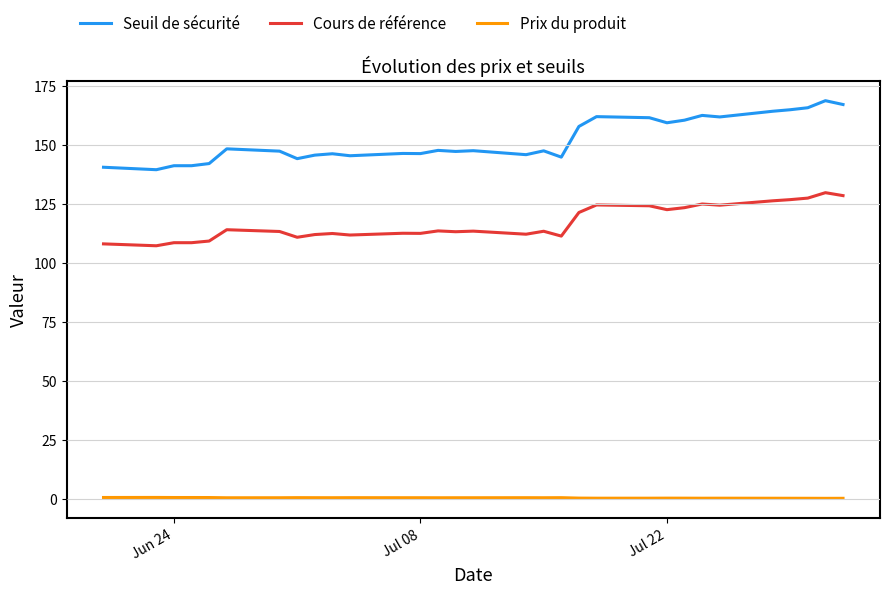

Which series has the largest total across all categories?

Seuil de sécurité